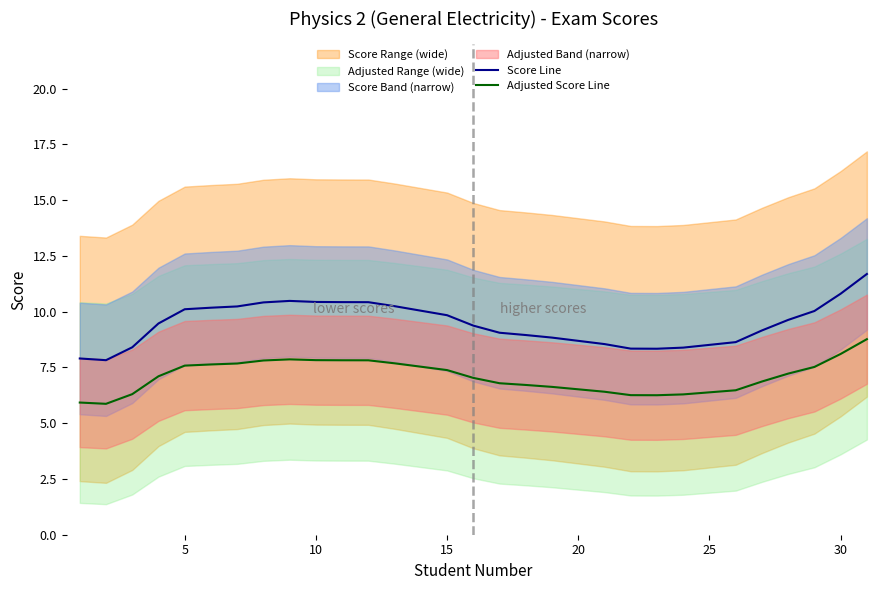

What is the maximum value for Score Line?

11.7